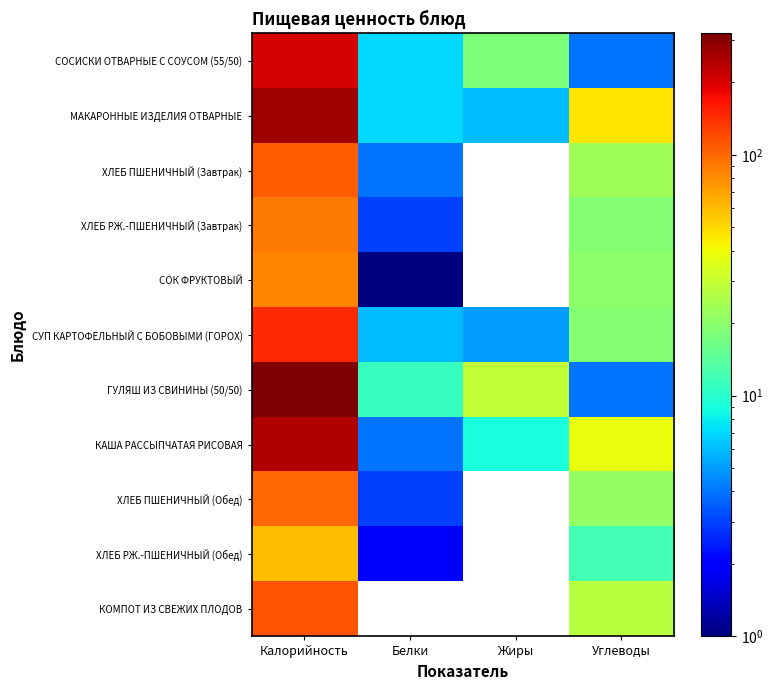

What is the greatest value displayed?

319